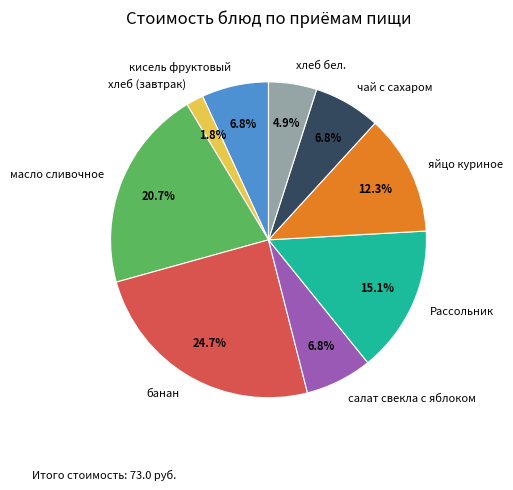

Which has a higher value, салат свекла с яблоком or хлеб бел.?

салат свекла с яблоком